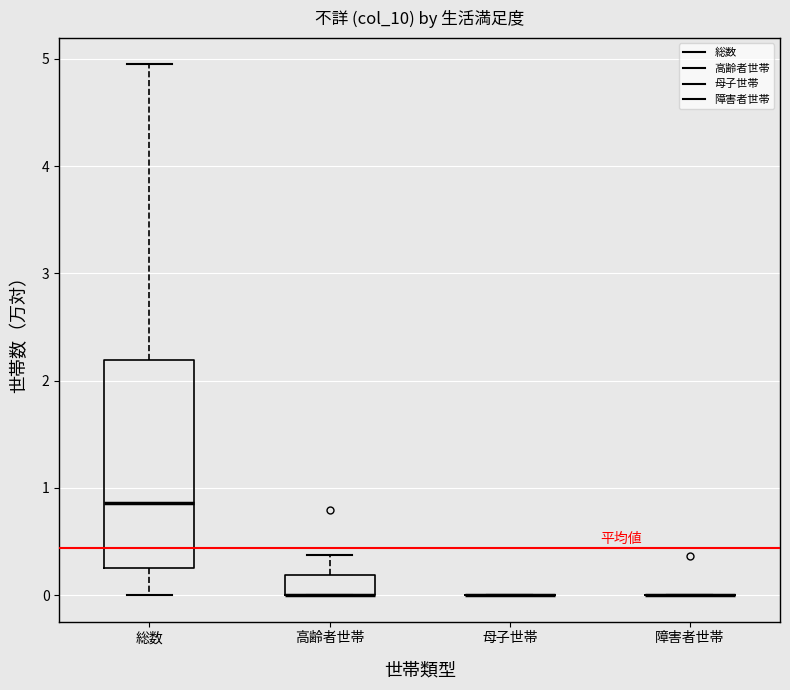

Reading left to right, read every box against the y-axis: the position of its median line, the range the box covers, and the ends of its whiskers. The values are not printed on the chart, so give them approximately, as read against the axis.

総数: median 0.9, box 0.2 to 2.2, whiskers 0.0 to 4.9
高齢者世帯: median 0.0 (drawn on the box's lower edge), box 0.0 to 0.2, whiskers 0.0 to 0.4
母子世帯: box collapsed to a line at 0.0, whiskers 0.0 to 0.0
障害者世帯: box collapsed to a line at 0.0, whiskers 0.0 to 0.0